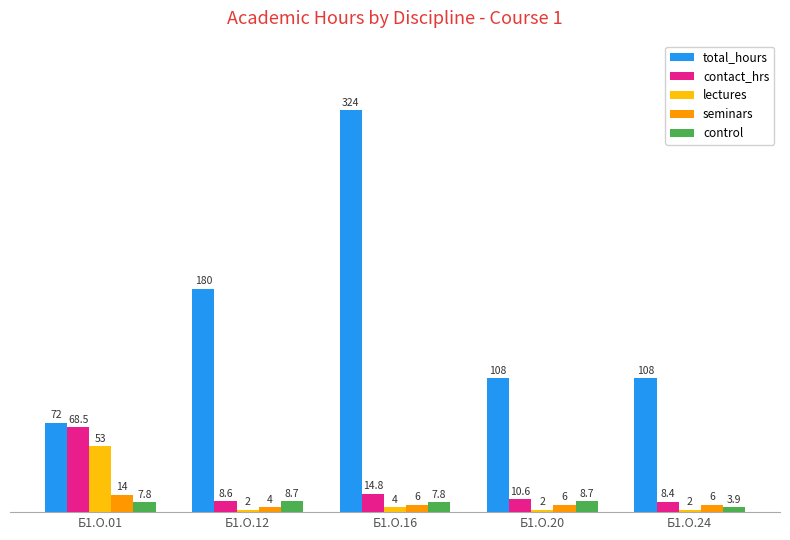

How many values in the contact_hrs series are below 10?

2